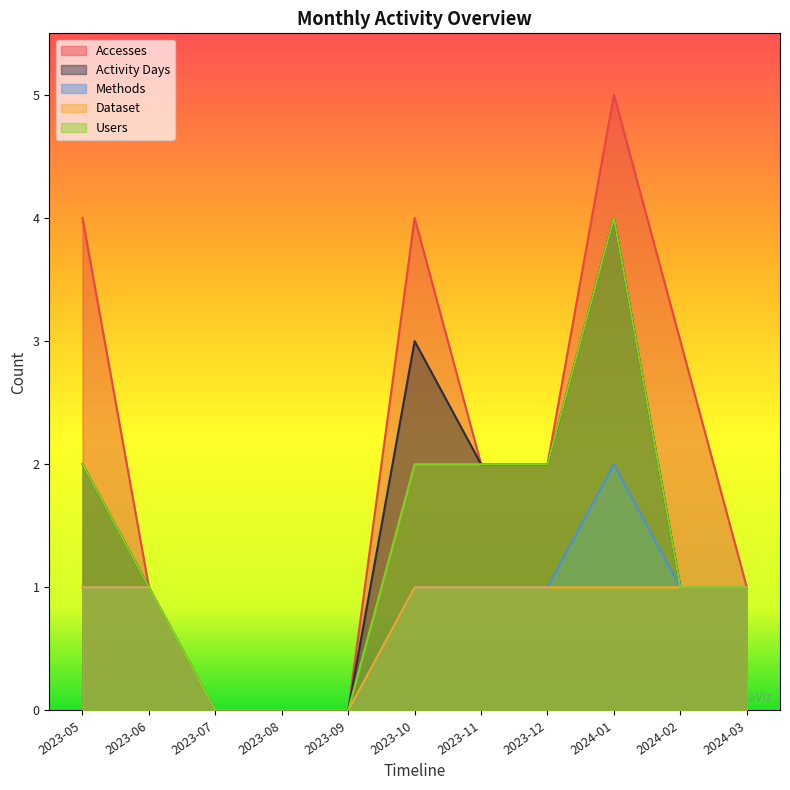

True or false: Activity Days and Users cross at least once.

False